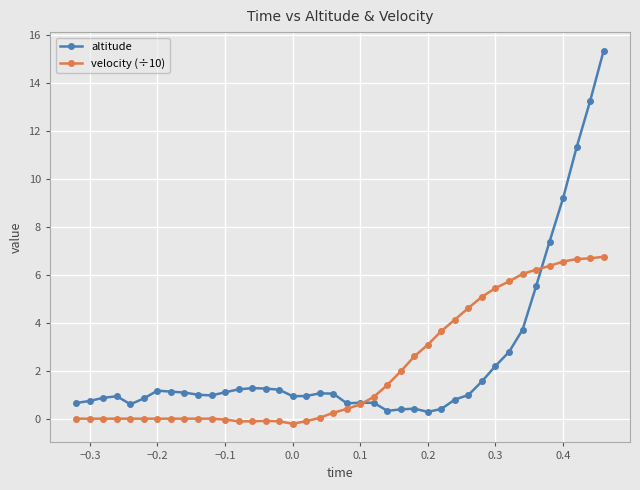

Which series has the largest total across all categories?

altitude